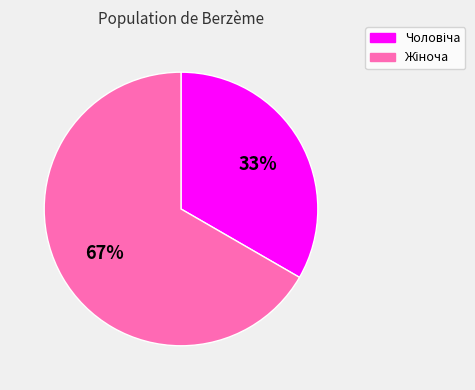

To the nearest percent, what is the average slice percentage?

50%